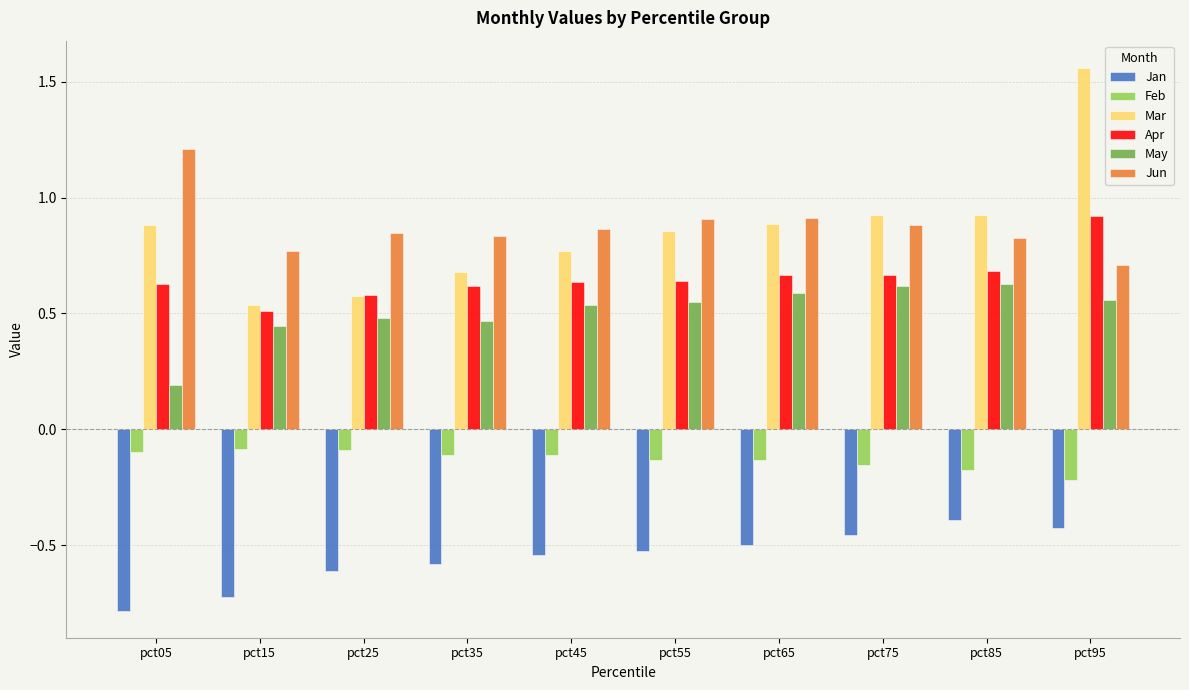

What is the total value across all series at pct45?

2.2